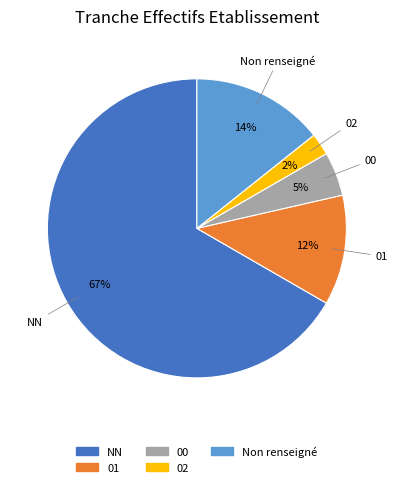

To the nearest percent, what is the average slice percentage?

20%